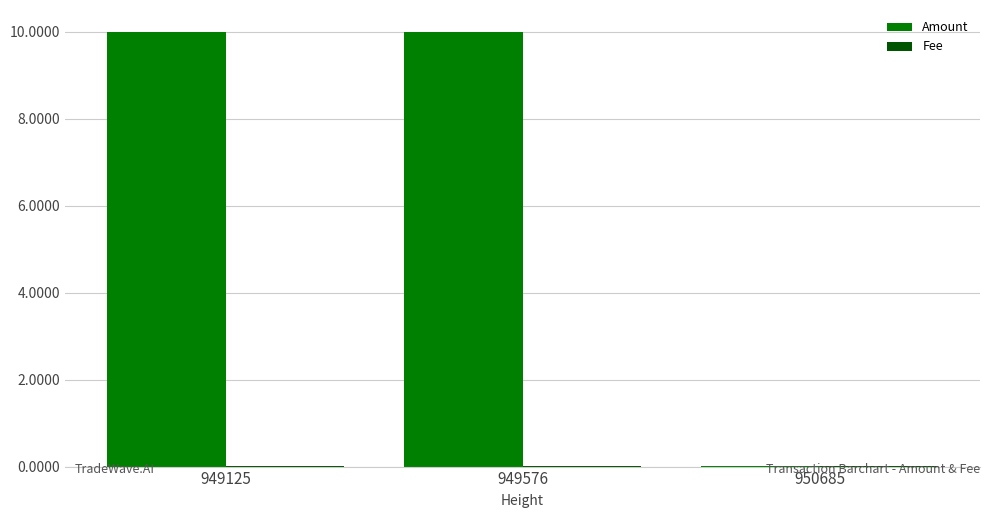

What is the sum of the Amount values at 950685 and 949125?

10.0